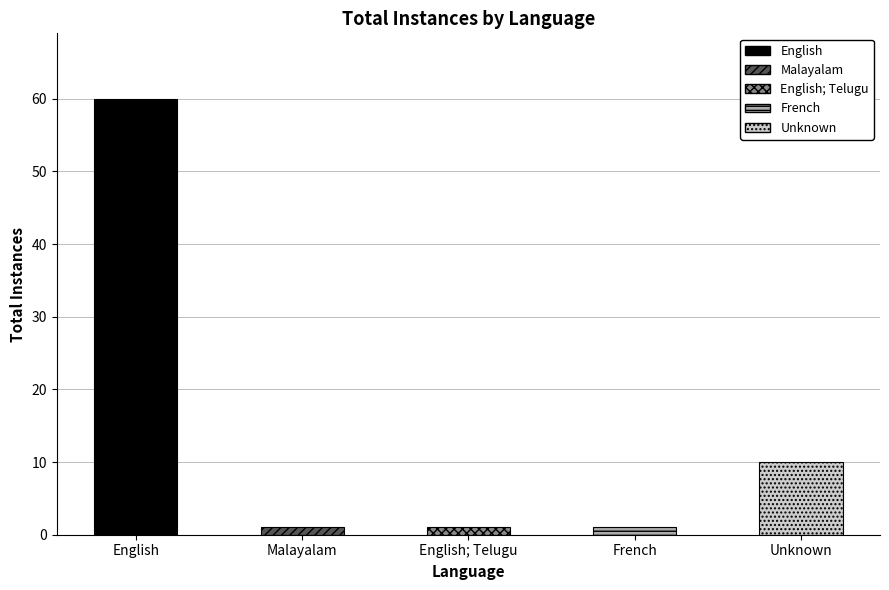

Reading left to right, list all the values displayed in this chart.

60	1	1	1	10